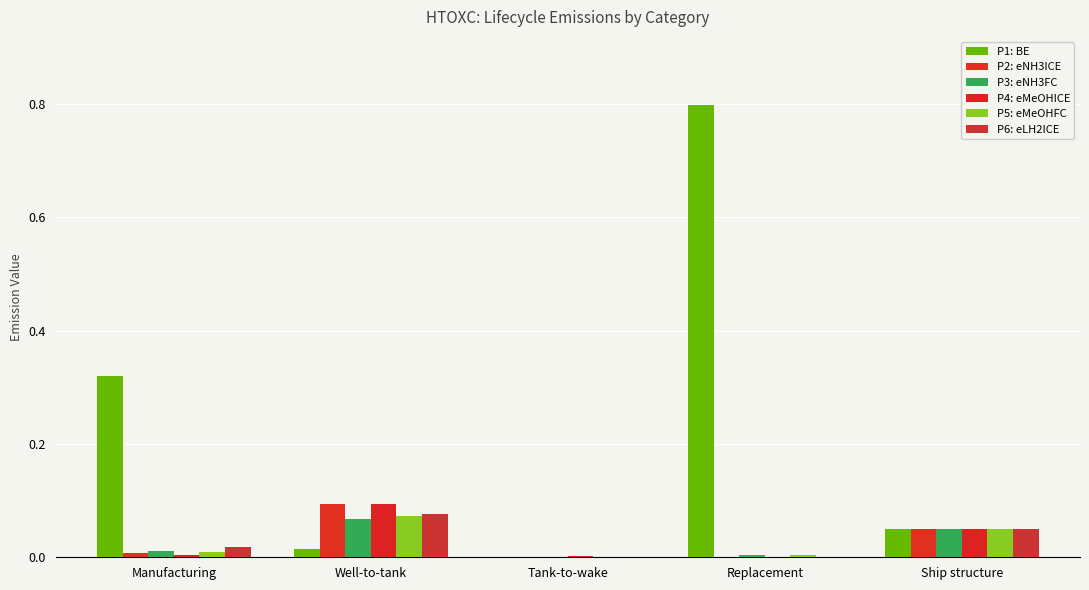

Rank the series at Manufacturing from lowest to highest value.

P4: eMeOHICE, P2: eNH3ICE, P5: eMeOHFC, P3: eNH3FC, P6: eLH2ICE, P1: BE